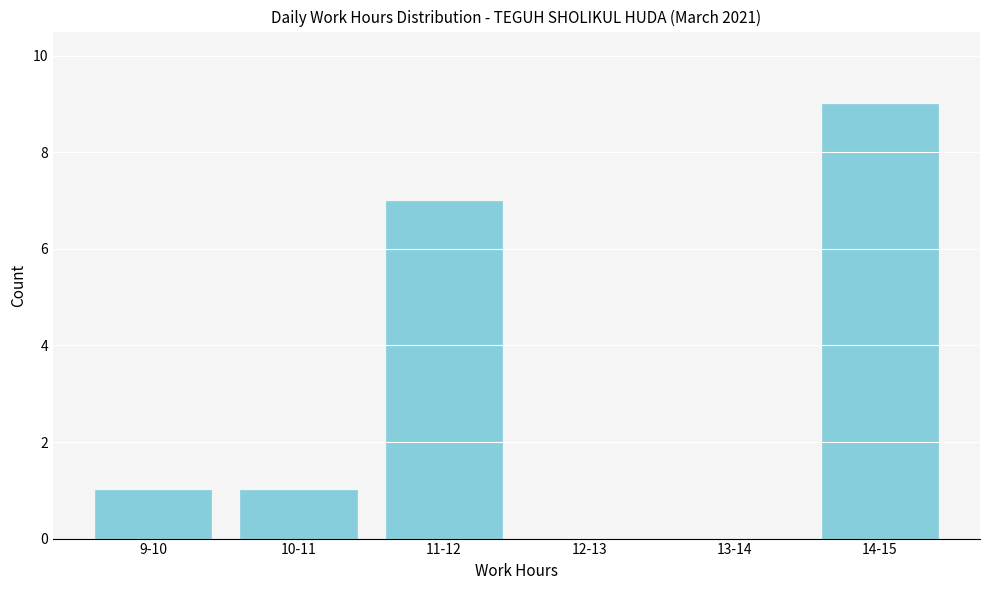

Reading left to right, list all the values displayed in this chart.

9-10=1	10-11=1	11-12=7	12-13=0	13-14=0	14-15=9